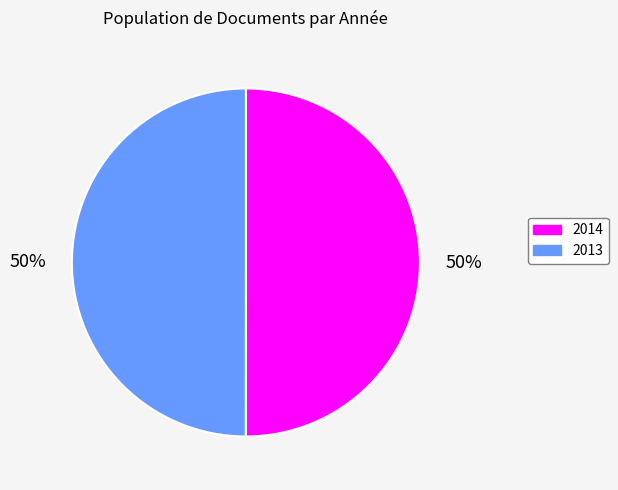

To the nearest percent, what is the average slice percentage?

50%